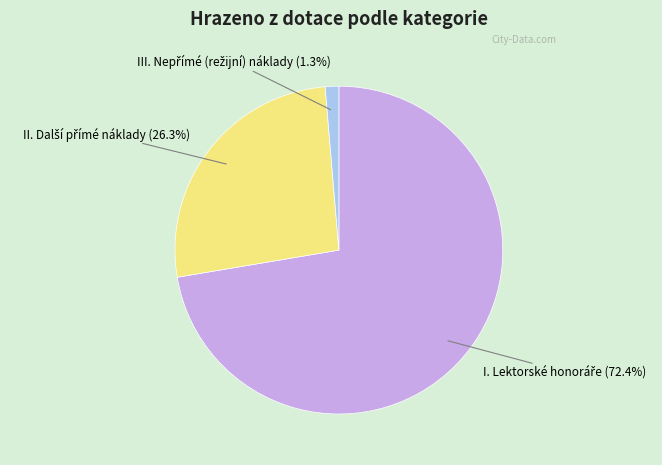

Does any single category account for the majority?

Yes